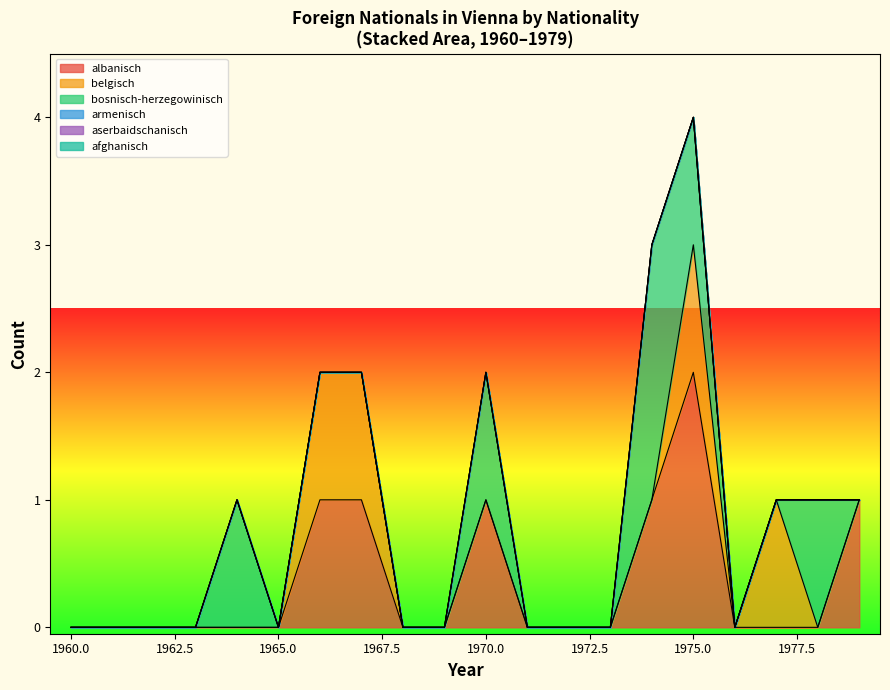

Does the chart display data point markers on the line(s)?

No